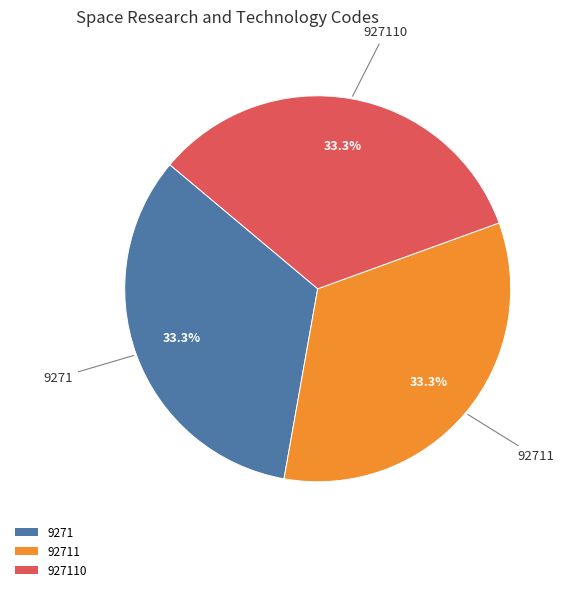

Does 927110 represent more than half of the total?

No